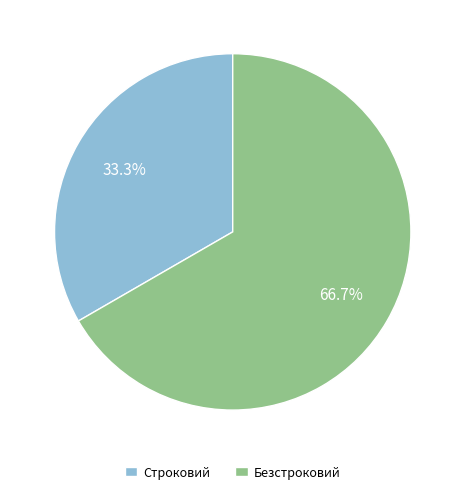

How many slices are in this pie chart?

2